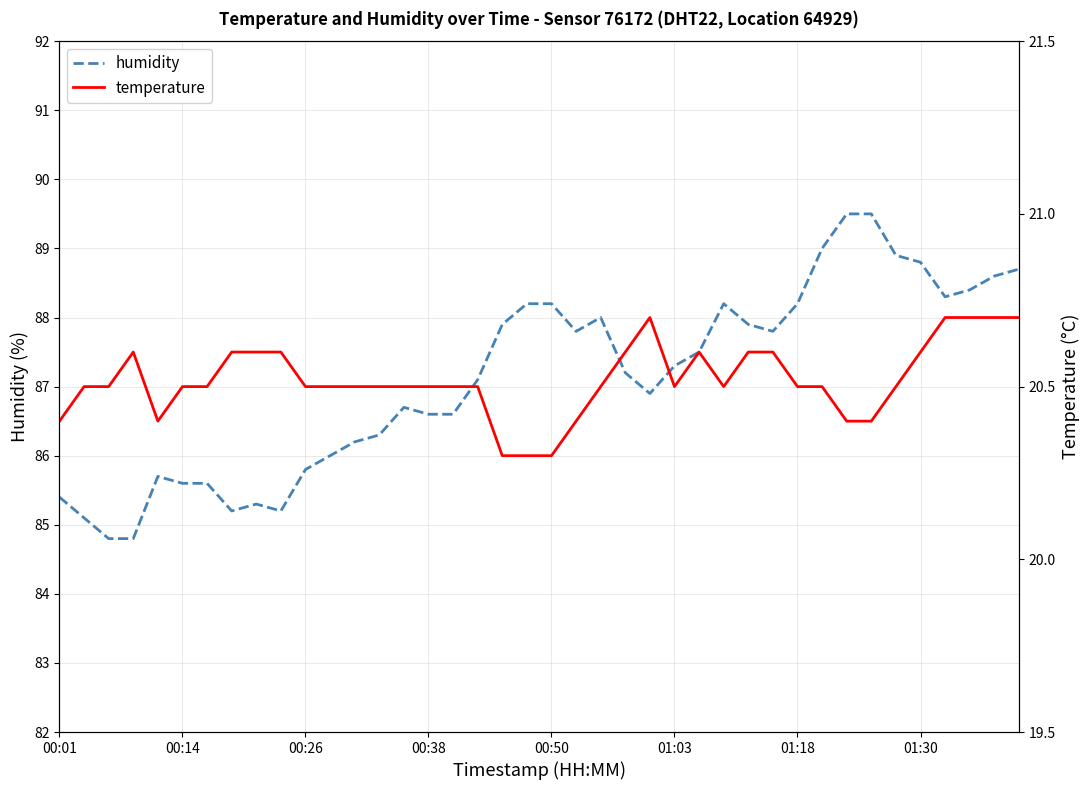

How many data points does each series have?

40